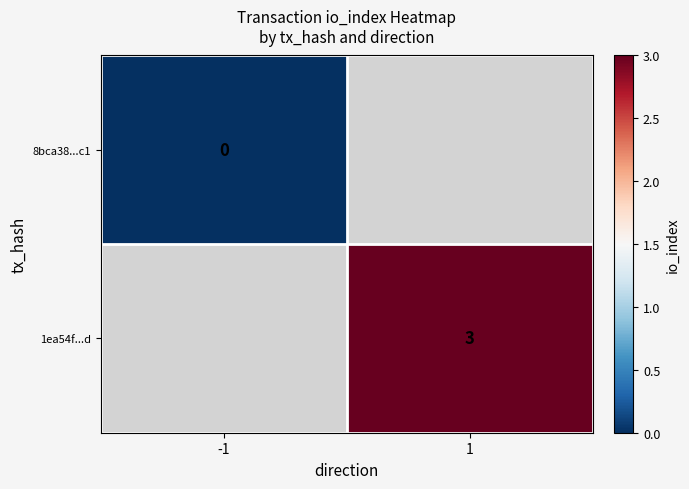

The 1ea54f...d series shows 2 at 1. True or false?

False